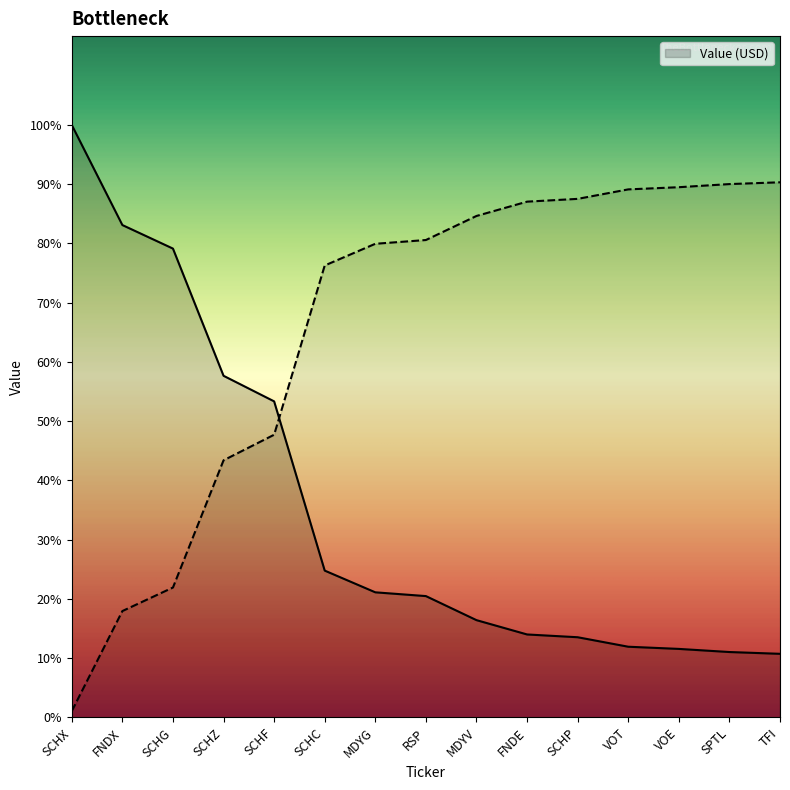

Between FNDX and SCHX, which is larger?

SCHX